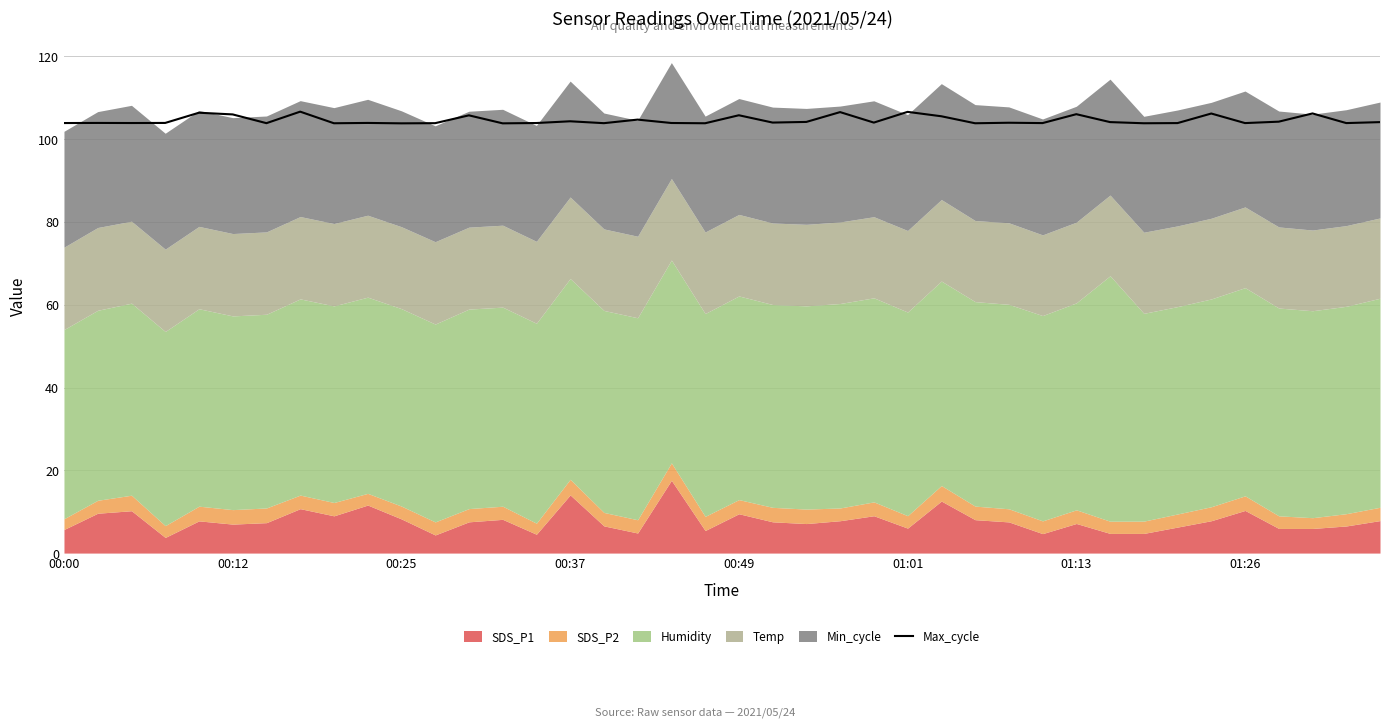

Where is the data nearest to the value 105?

17